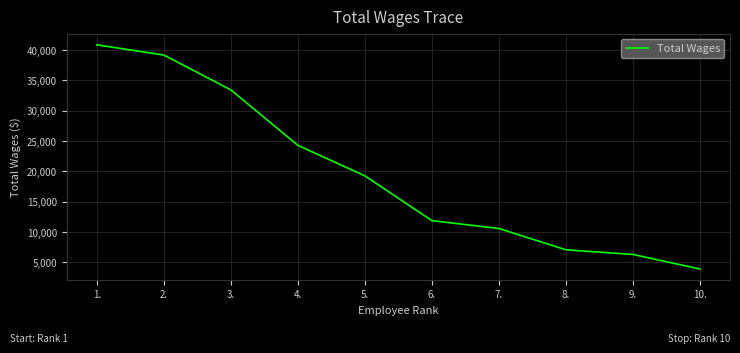

List the labels in order of value, smallest first.

10., 9., 8., 7., 6., 5., 4., 3., 2., 1.